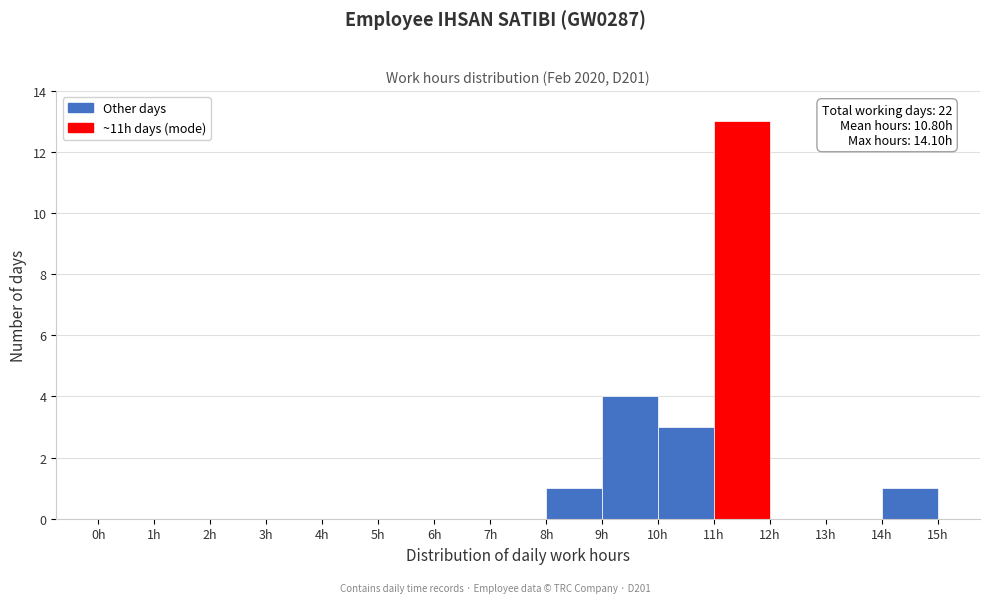

Which range on the x-axis has the tallest bar?

11 to 12